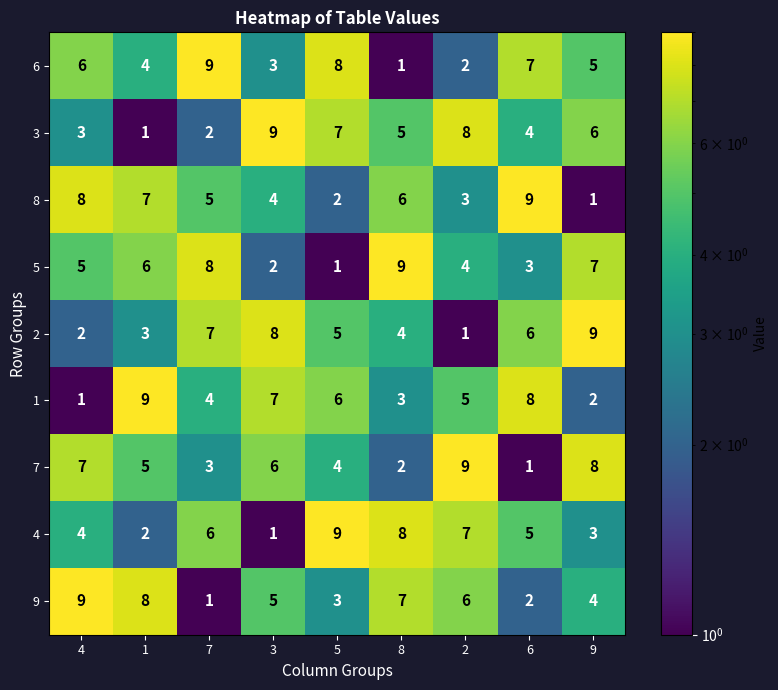

At 5, list the series in order from smallest to largest.

5, 8, 9, 7, 2, 1, 3, 6, 4